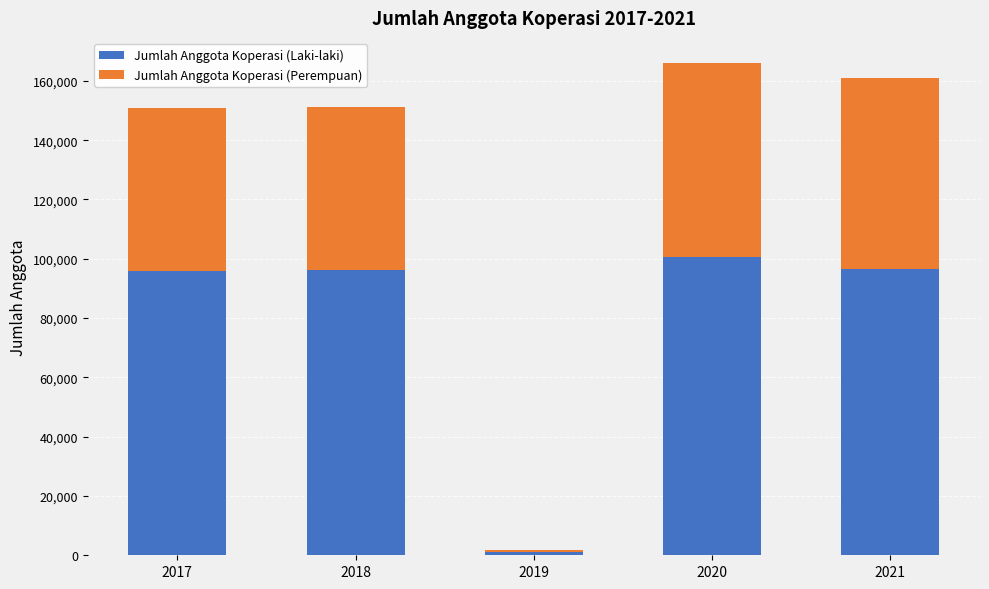

True or false: Jumlah Anggota Koperasi (Laki-laki) has a value of 47834 at 2021.

False